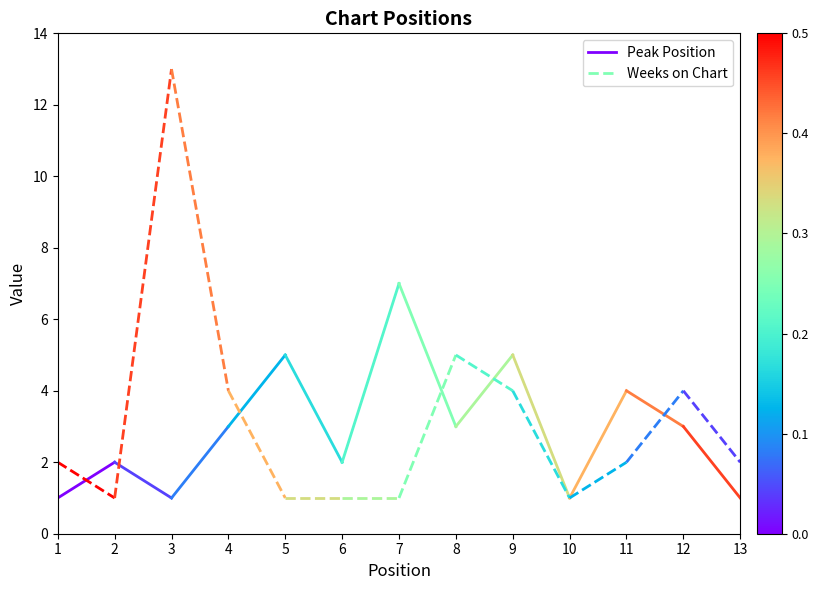

The Peak Position series shows 1 at 1. True or false?

False